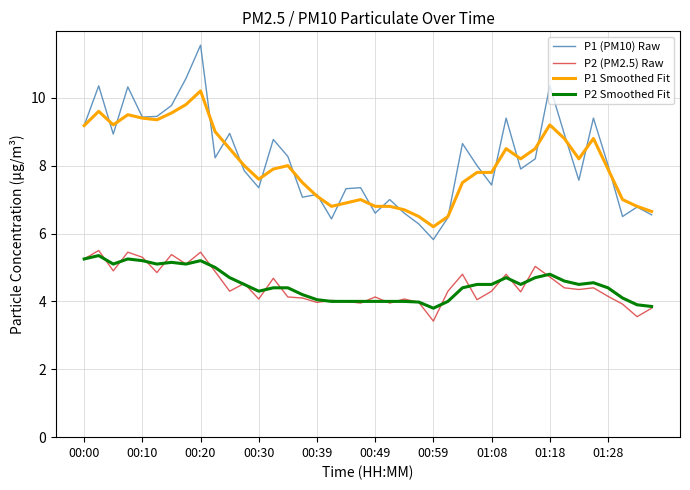

True or false: P2 (PM2.5) Raw and P1 Smoothed Fit intersect in this chart.

False